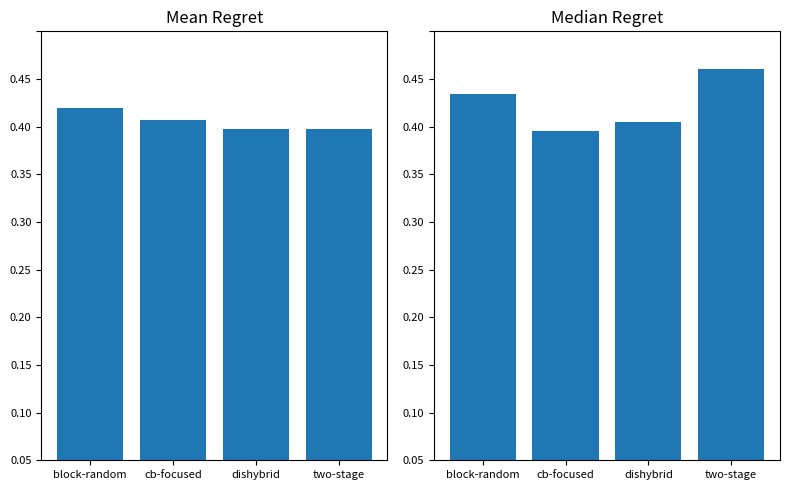

The Mean Regret series shows 0.5 at cb-focused. True or false?

False